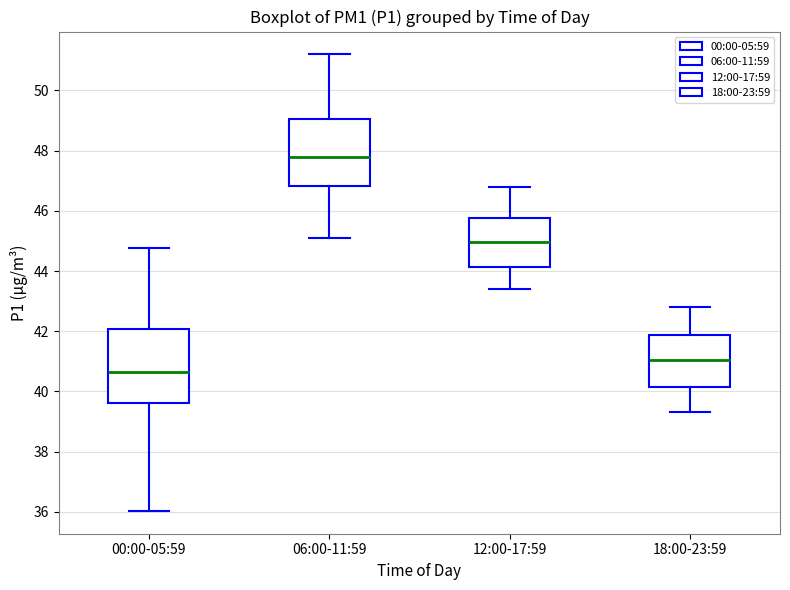

Where is the upper edge of the box for 18:00-23:59 on the y-axis? The values are not printed on the chart, so give them approximately, as read against the axis.

41.8